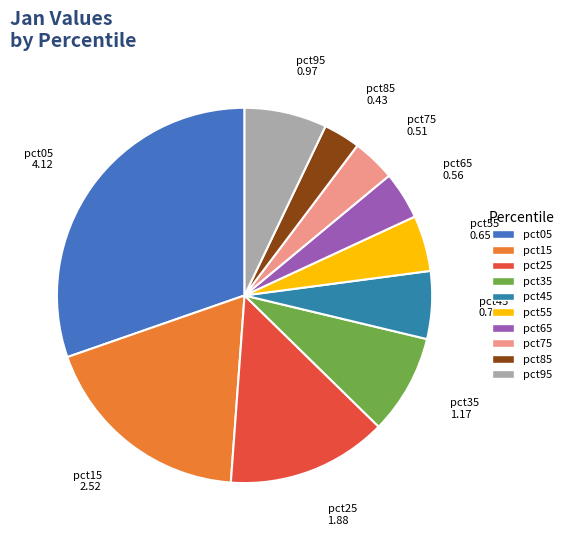

Between pct25 and pct35, which is larger?

pct25